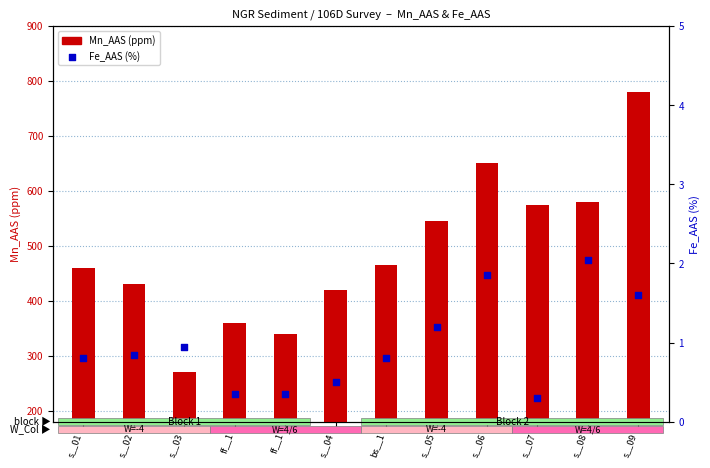

Which series has the largest Y range (max minus min)?

Mn_AAS